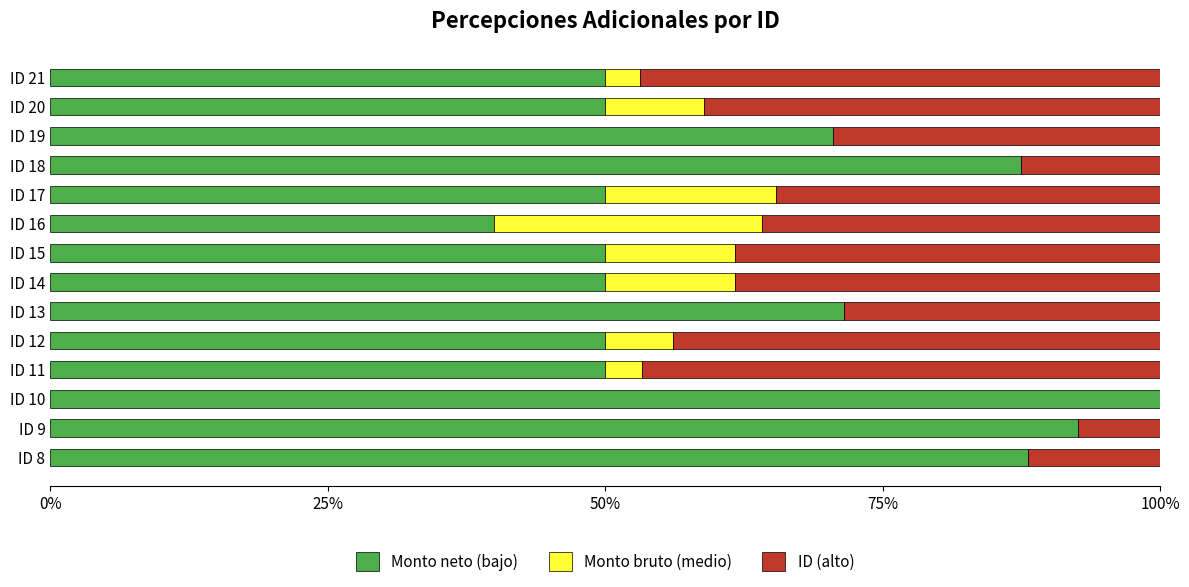

What is the total value across all series at ID 10?

100.0